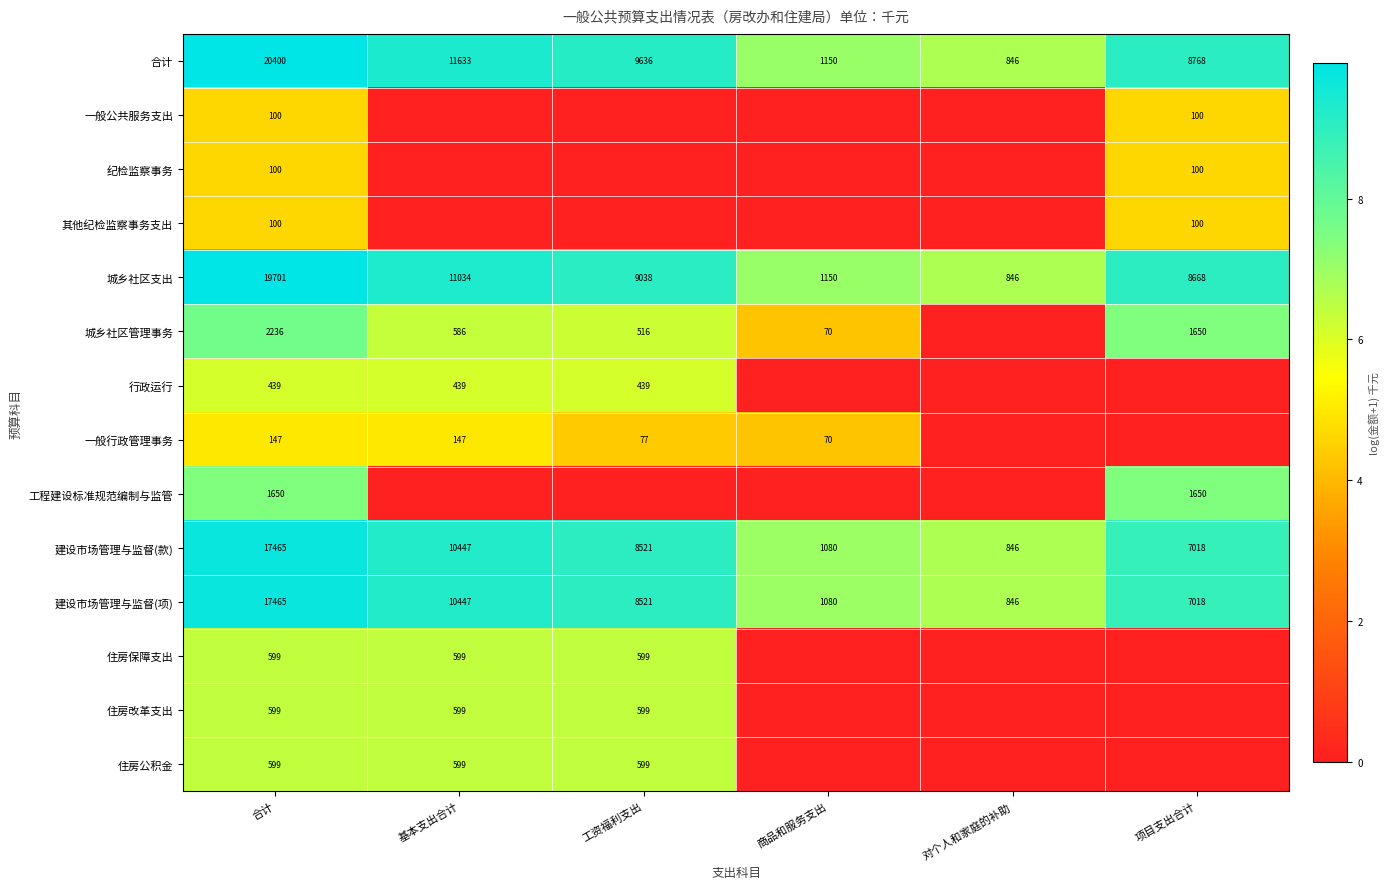

The value of 建设市场管理与监督(款) at 项目支出合计 is 7018. True or false?

True